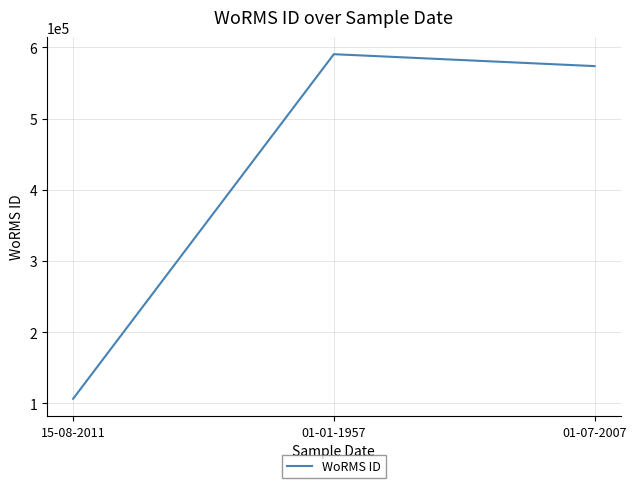

What is the difference between the maximum and minimum values?

484279